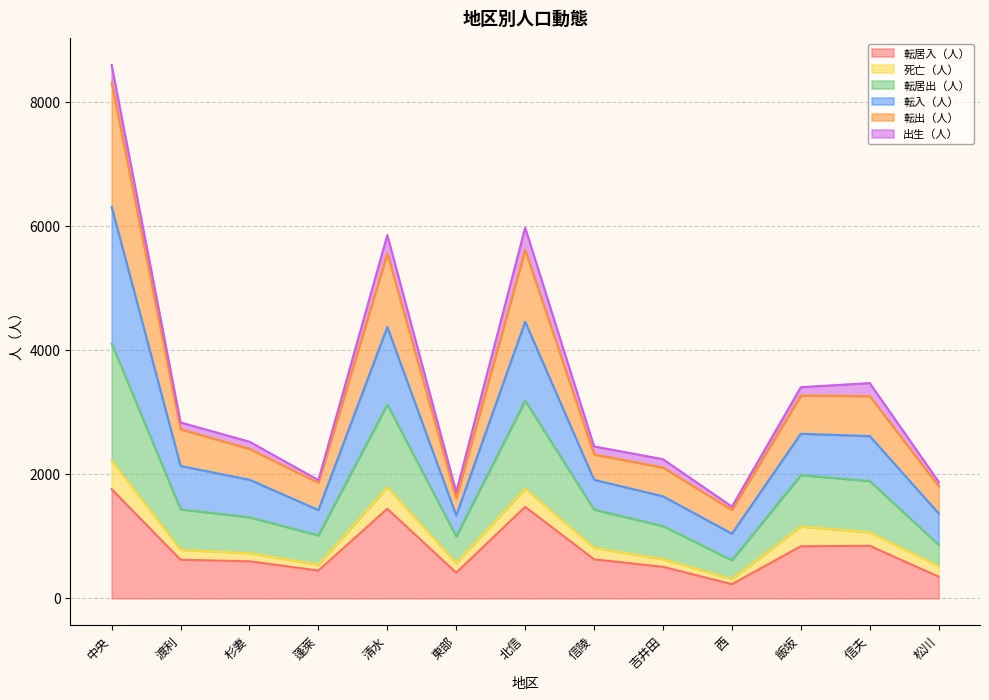

Is it true that 転居入（人） equals 847 at 信夫?

True